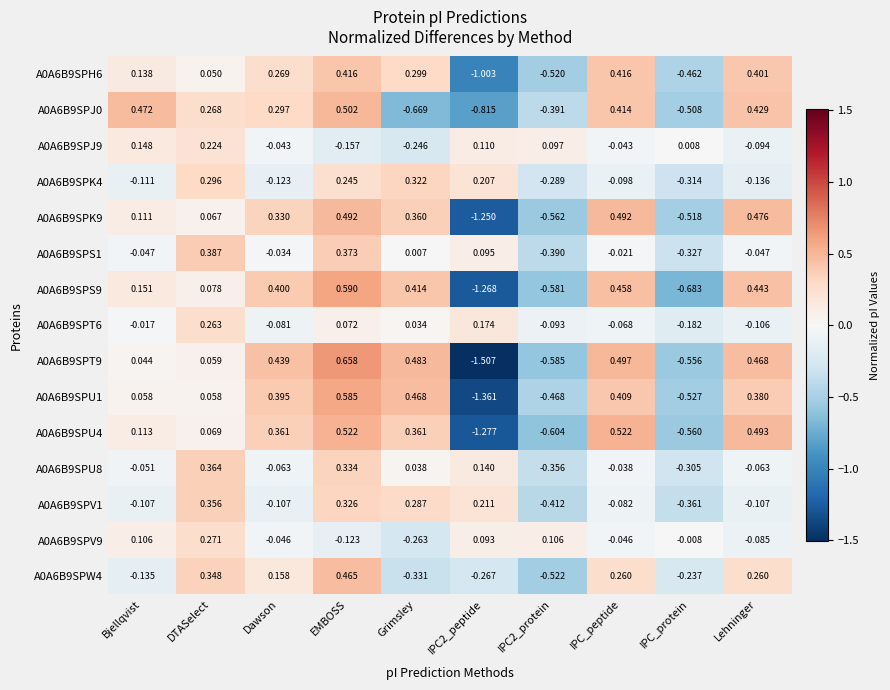

At which category is the sum across all series the highest?

EMBOSS